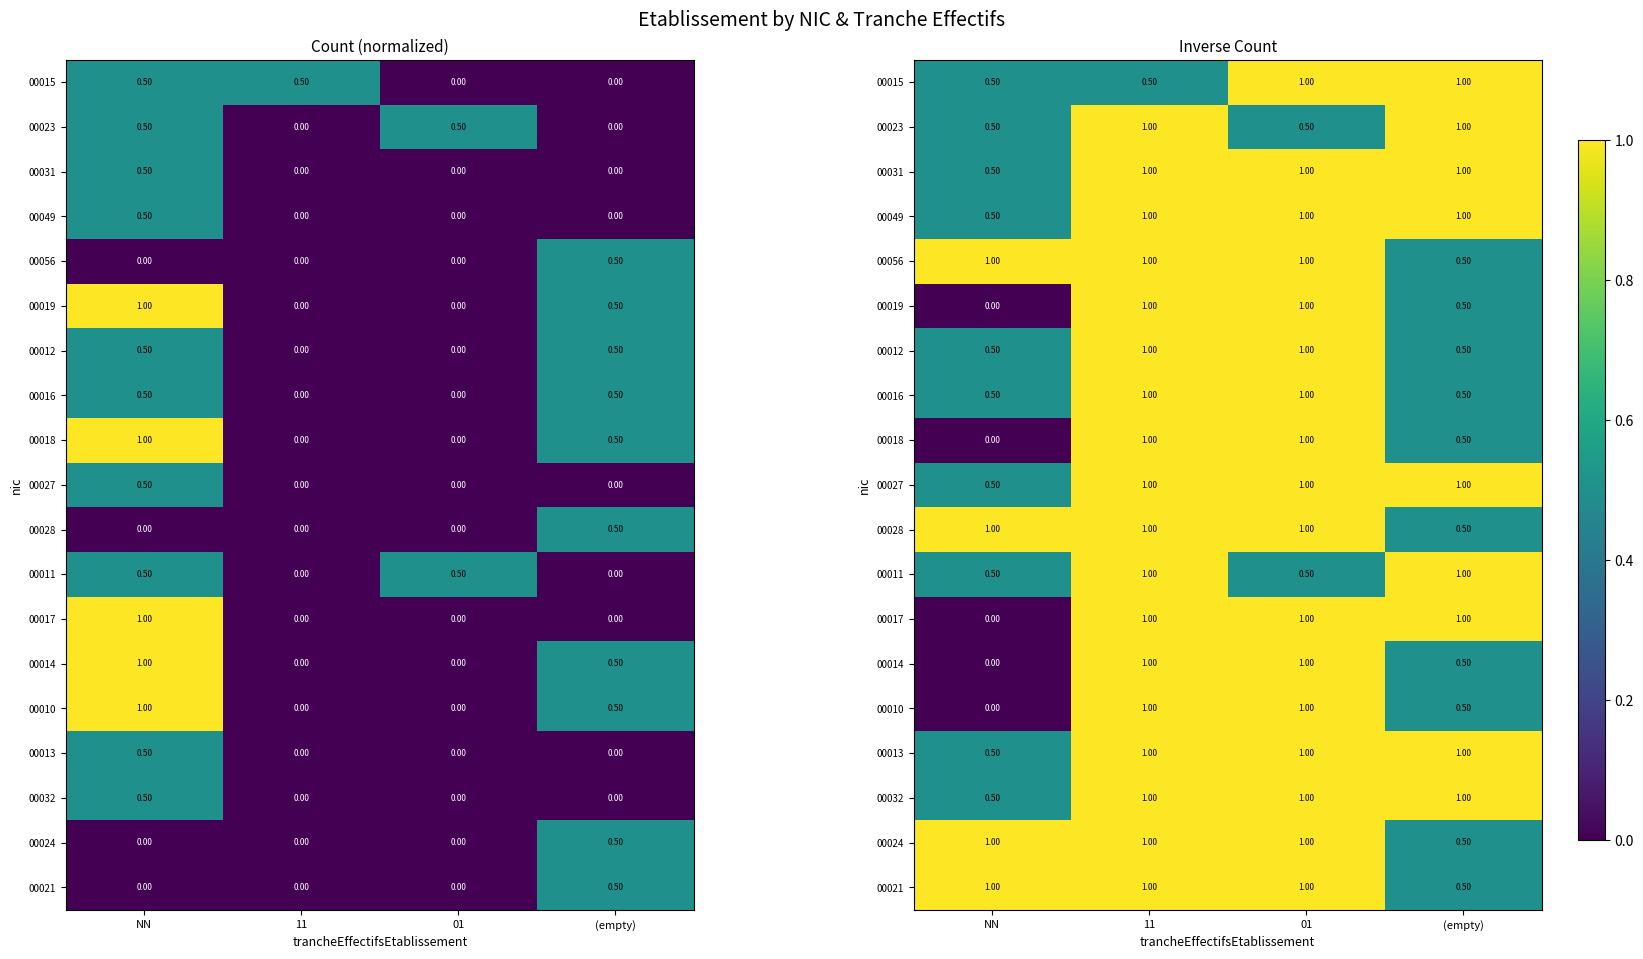

What value does the 00018 series have at (empty)?

0.5